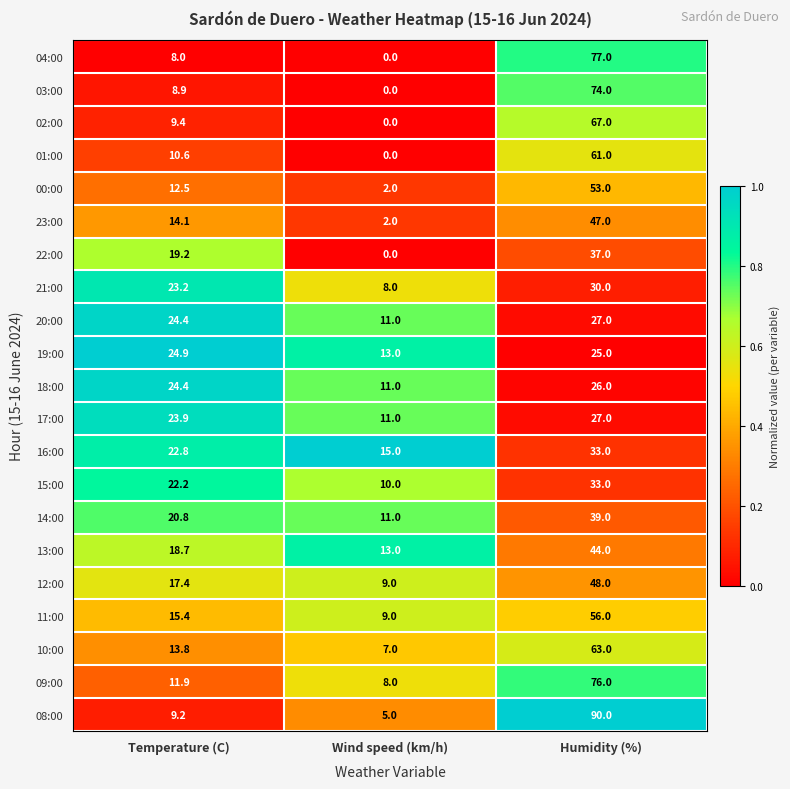

What is the approximate value of 18:00 at Humidity (%)?

26.0